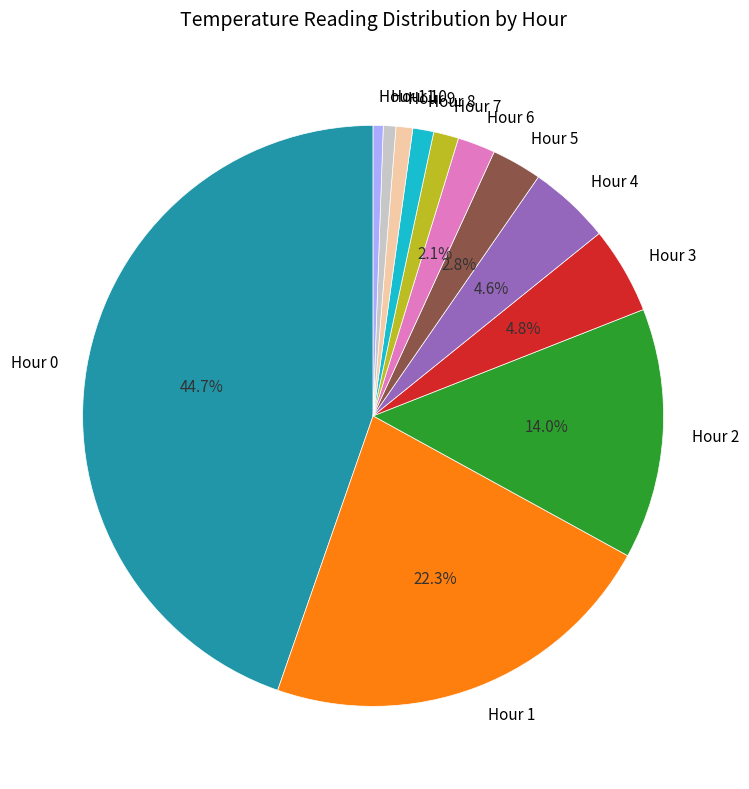

Does Hour 0 represent more than half of the total?

No